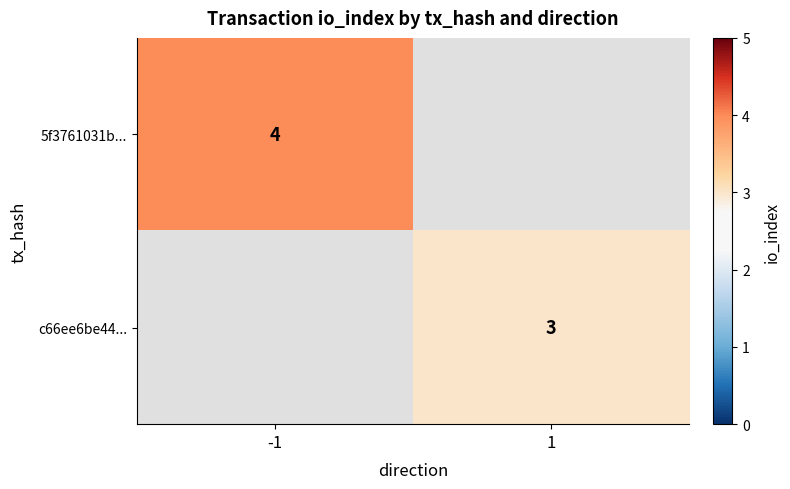

True or false: c66ee6be44... has a value of 5 at 1.

False